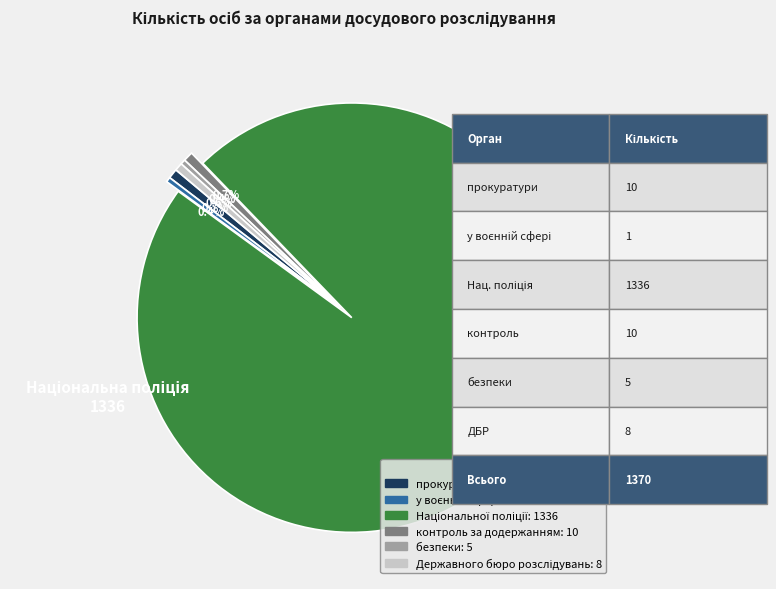

How many segments does this pie chart have?

6